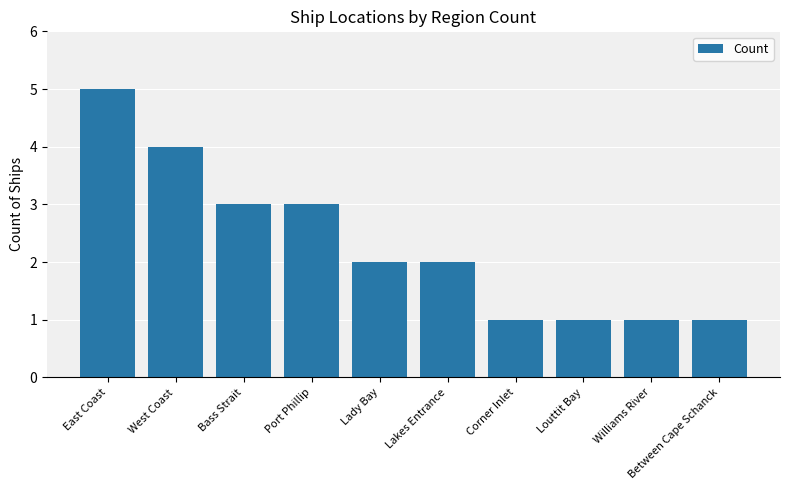

What is the label of the 2nd bar from the right?

Williams River